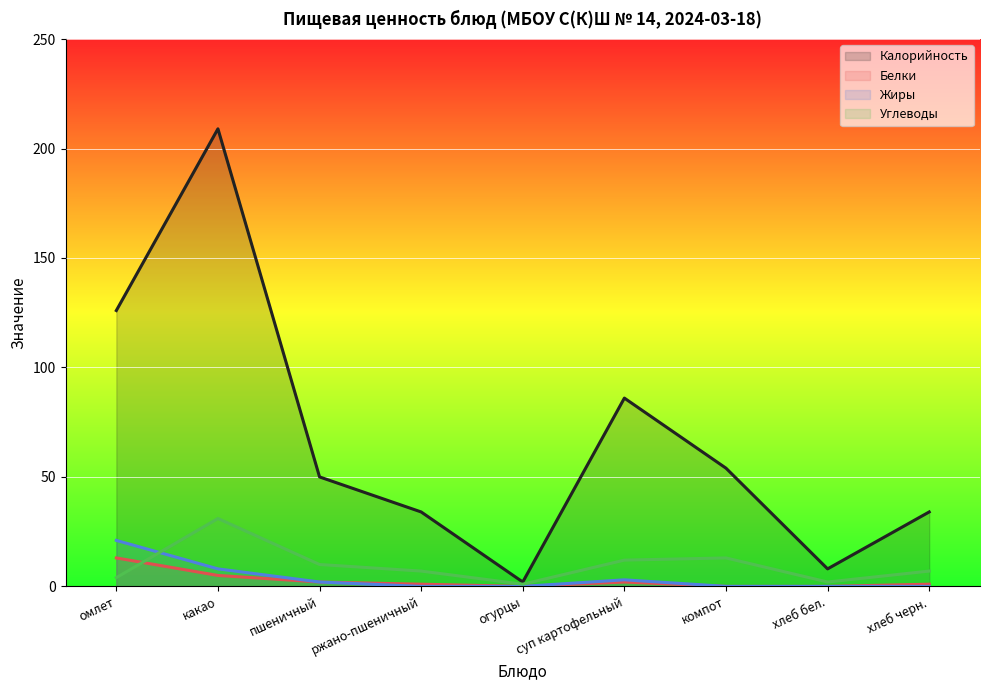

Between какао and хлеб черн., which is larger?

какао